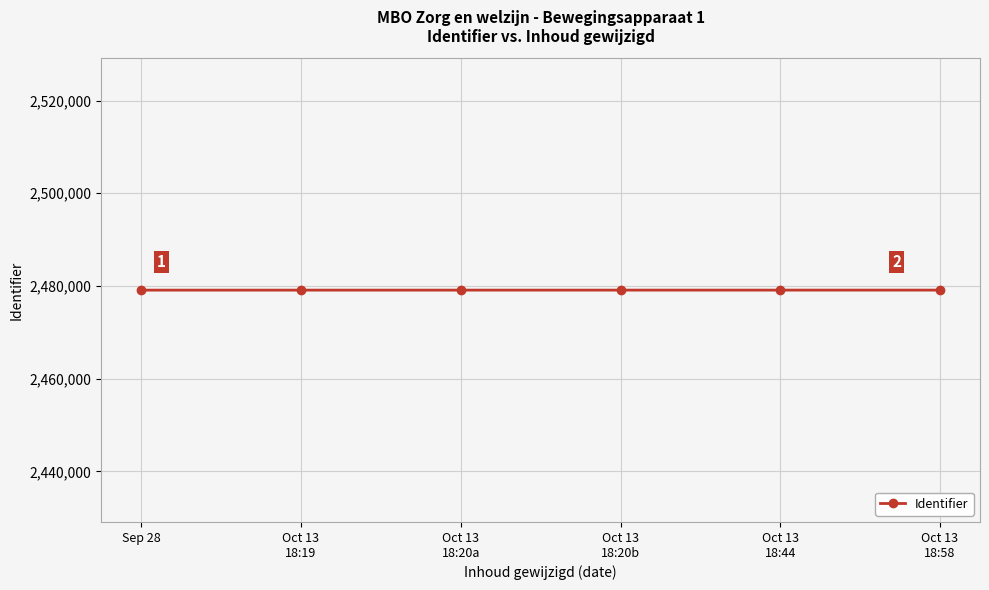

What is the value of the 4th point from the left?

2479109